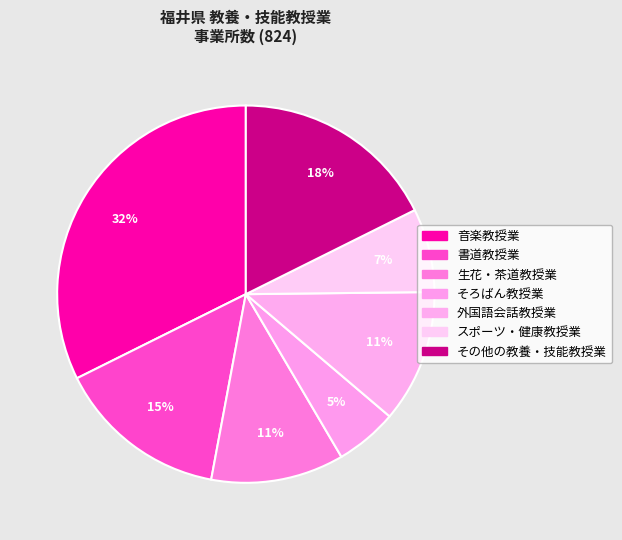

To the nearest percent, what percentage of the pie is そろばん教授業?

5%